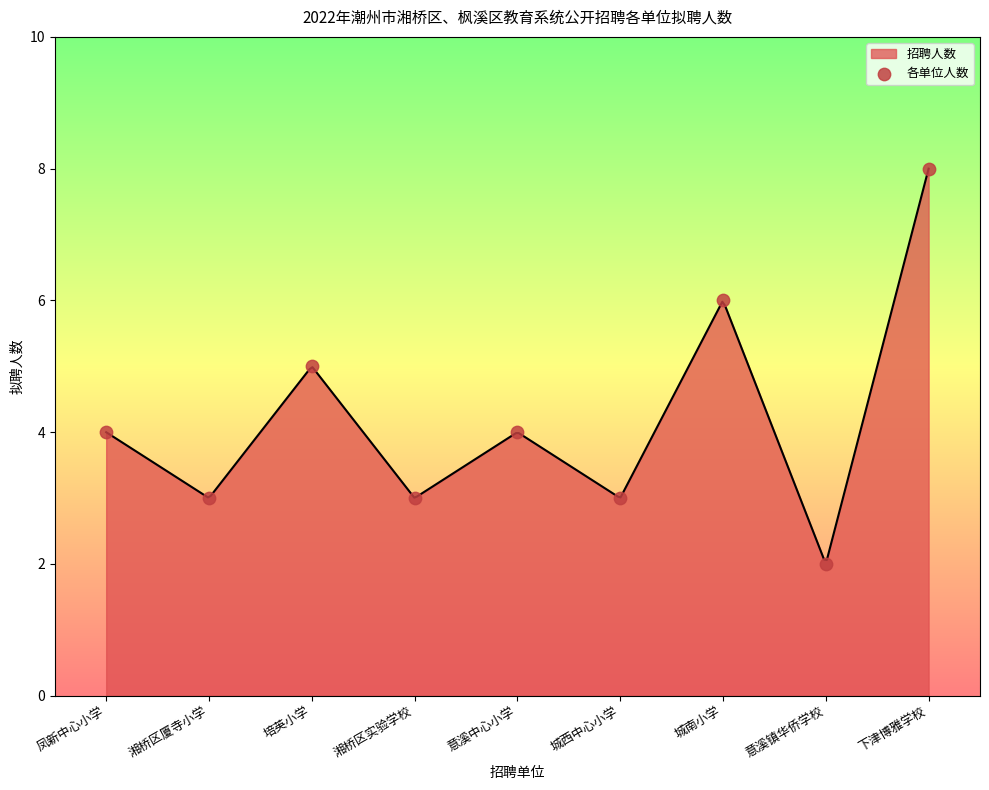

What is the change in value from 凤新中心小学 to 下津博雅学校?

+4